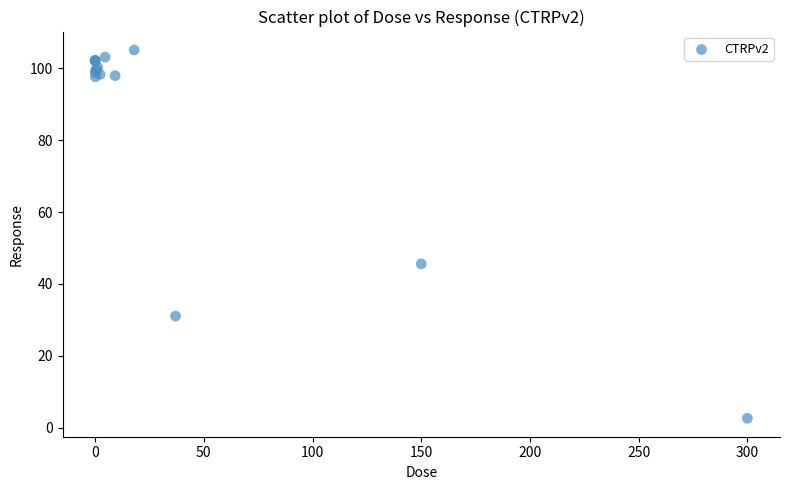

What Y value in the scatter plot is closest to 53?

45.6